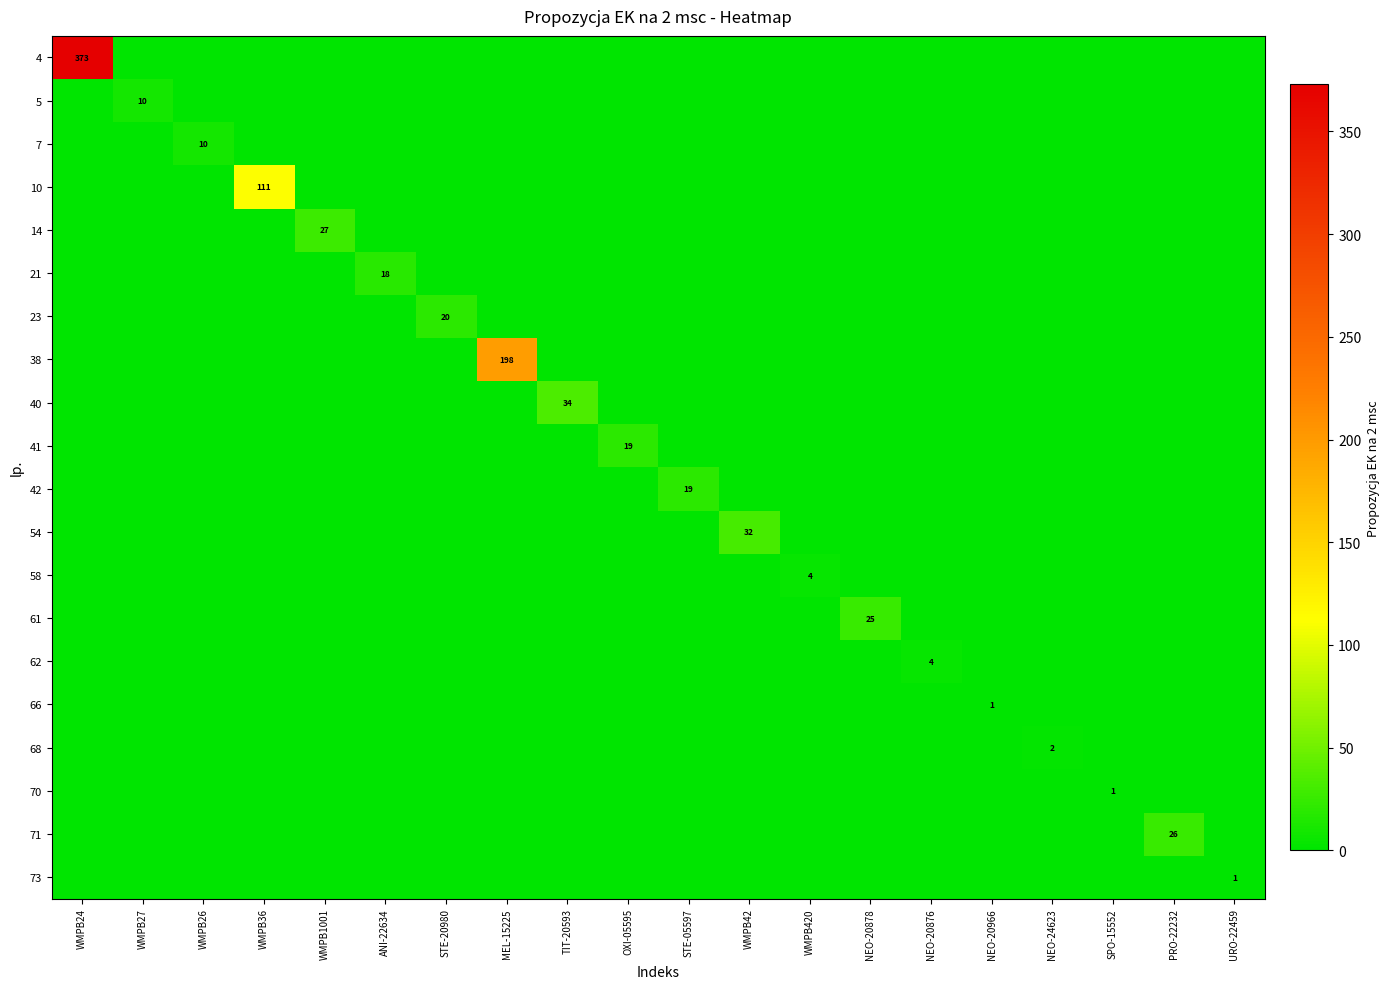

How many values in the 54 series exceed 0?

1